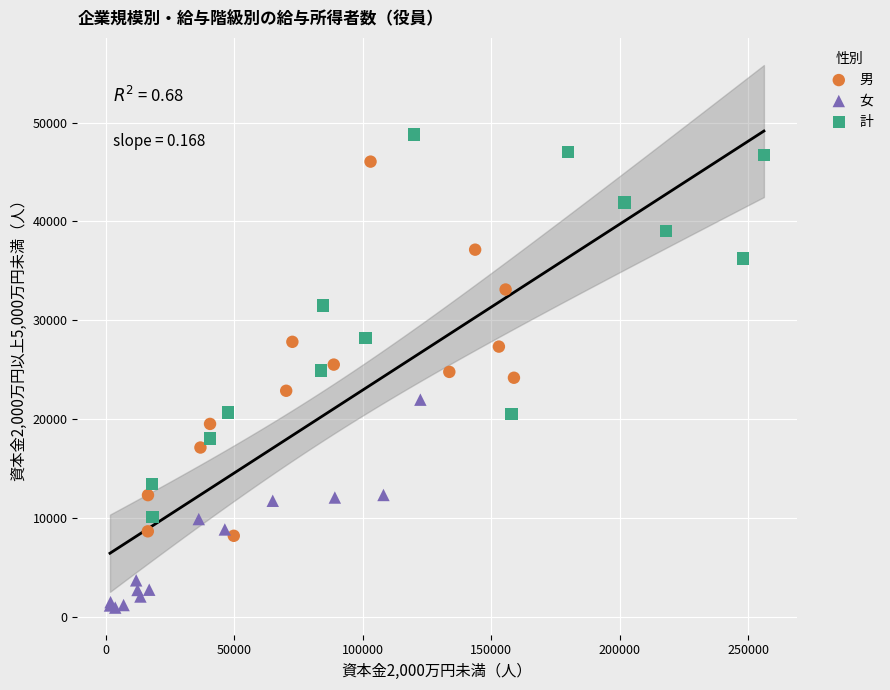

What are all the series names shown in the legend?

男, 女, 計